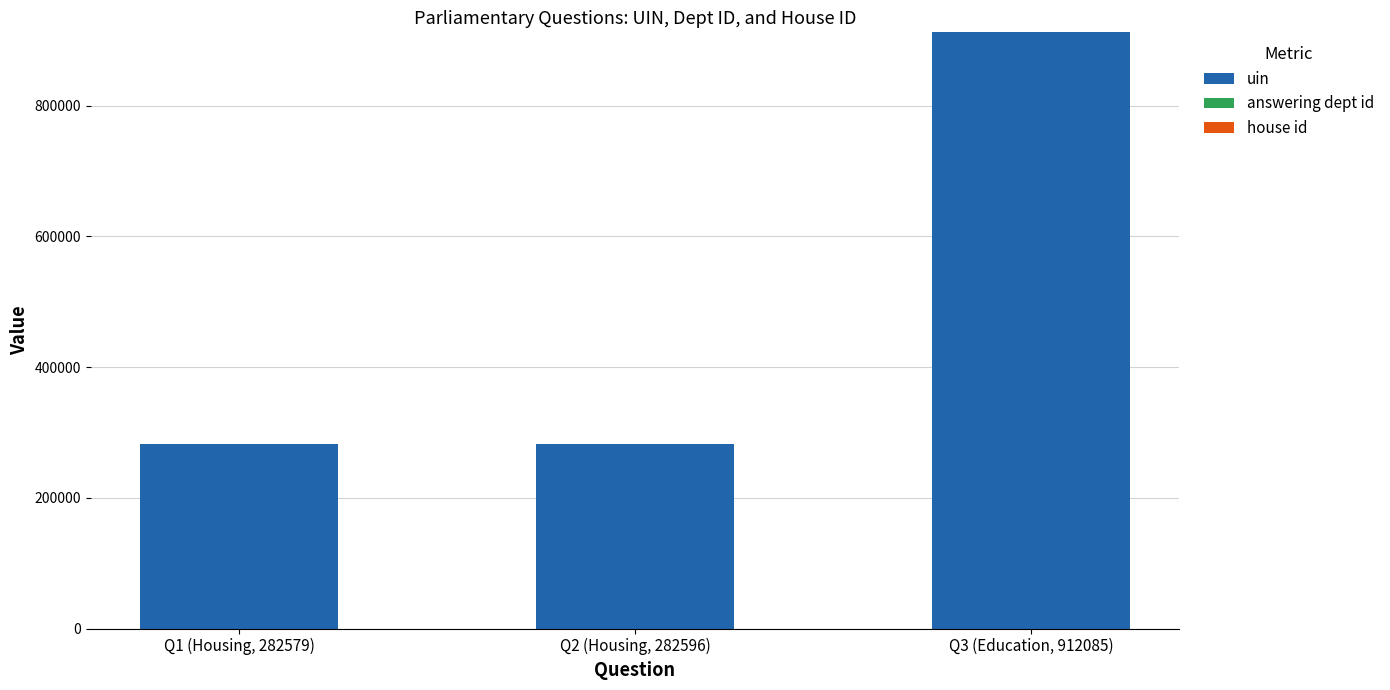

Is it true that uin equals 912085 at Q3 (Education, 912085)?

True